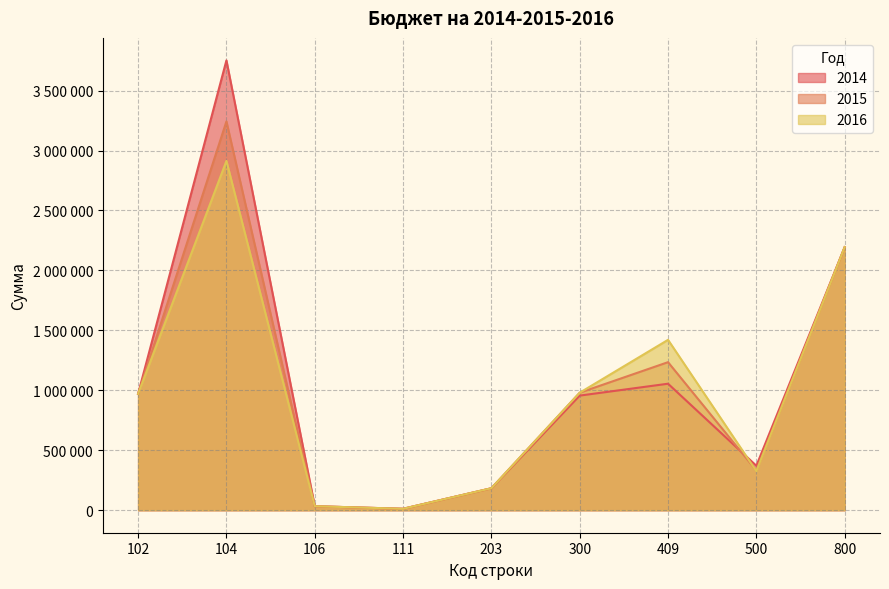

Does the chart display data point markers on the line(s)?

No